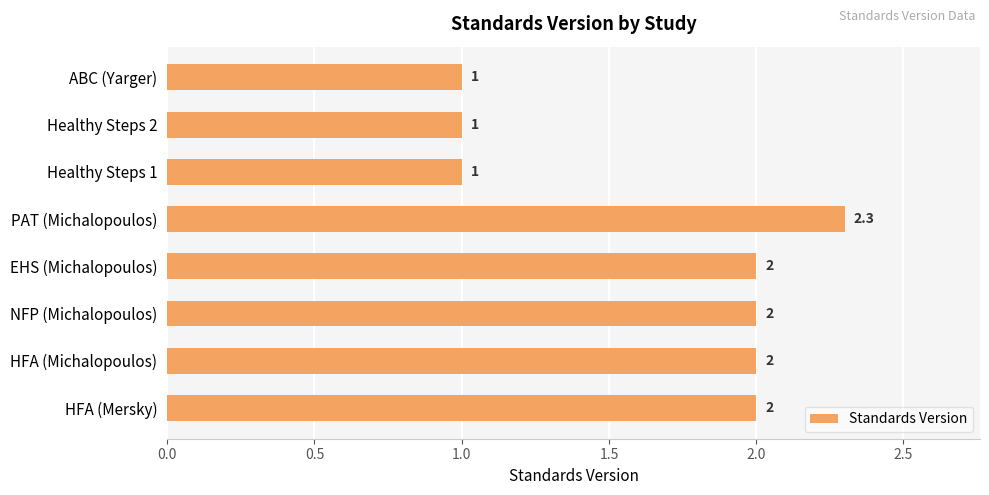

What is the maximum value shown in the chart?

2.3